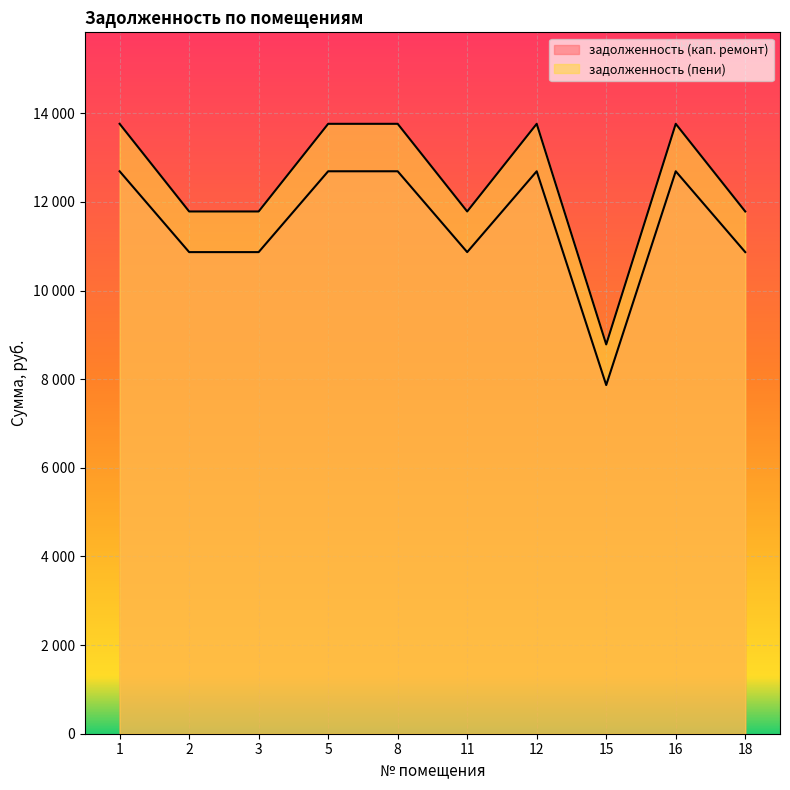

The задолженность (пени) series shows 15657.4 at 18. True or false?

False